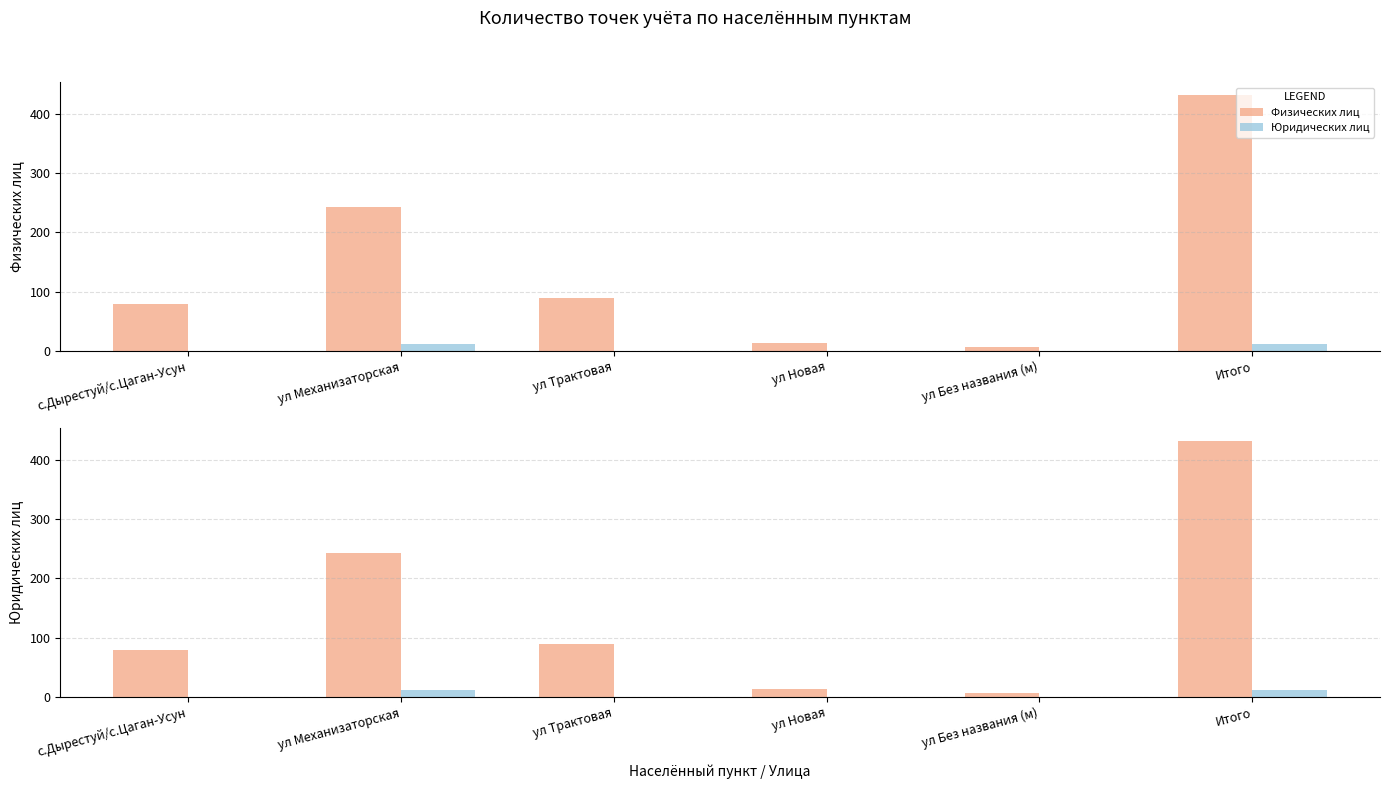

Which series has the largest total across all categories?

Физических лиц